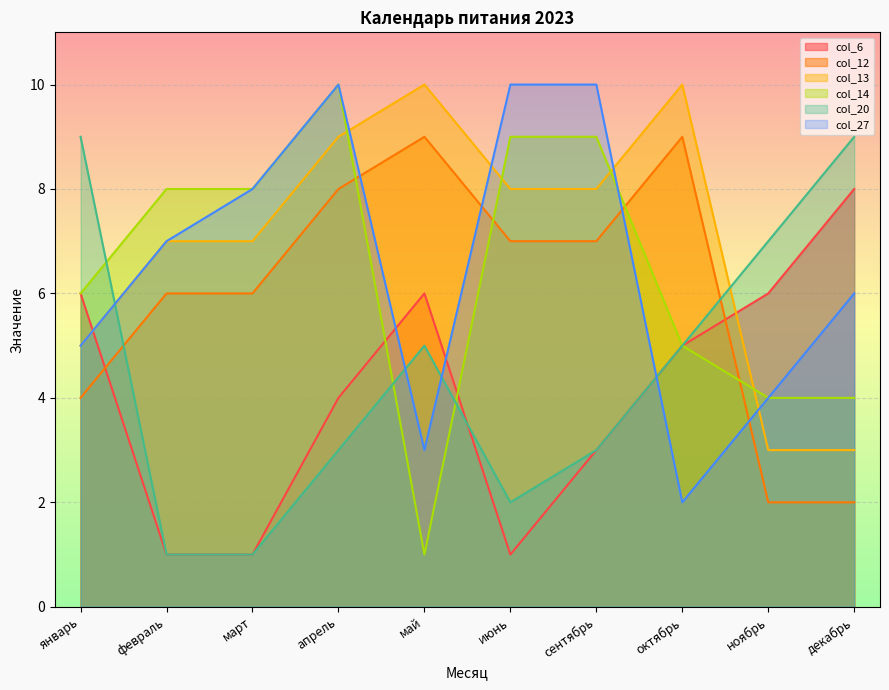

What is the value of the col_20 point at the 7th from the left?

3